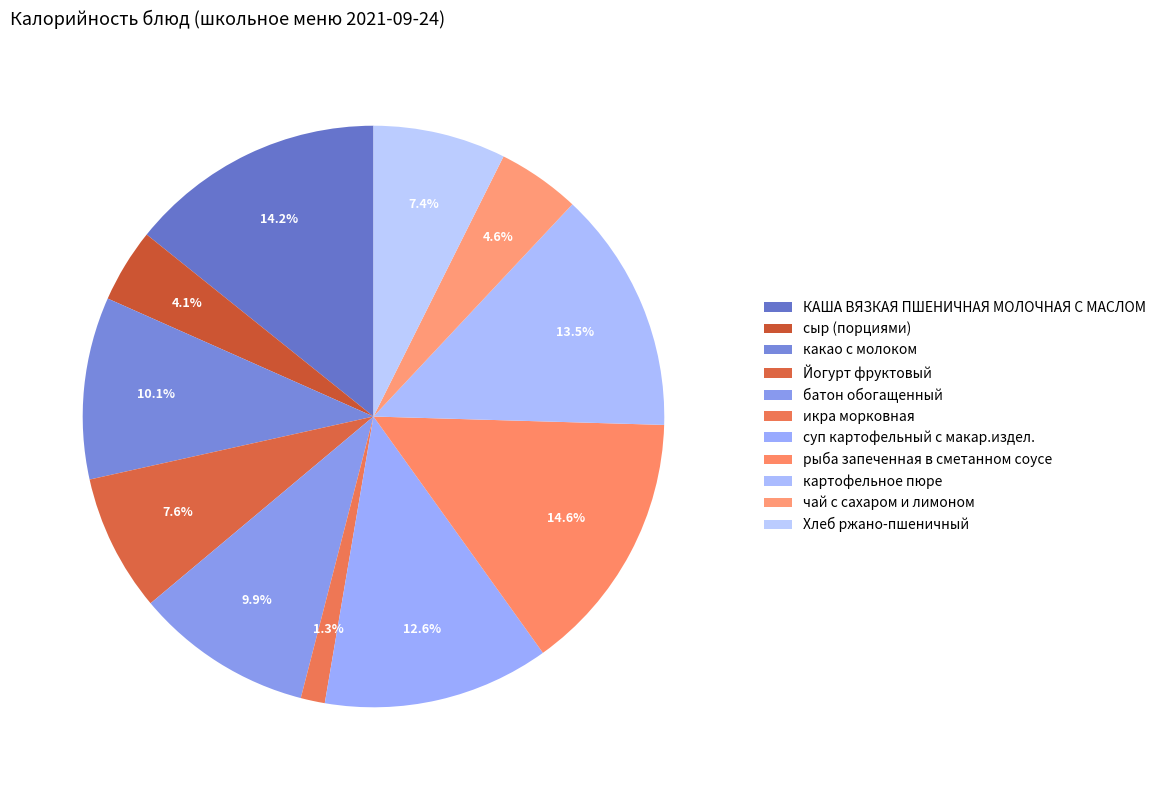

Which category has the smallest portion of the pie?

икра морковная